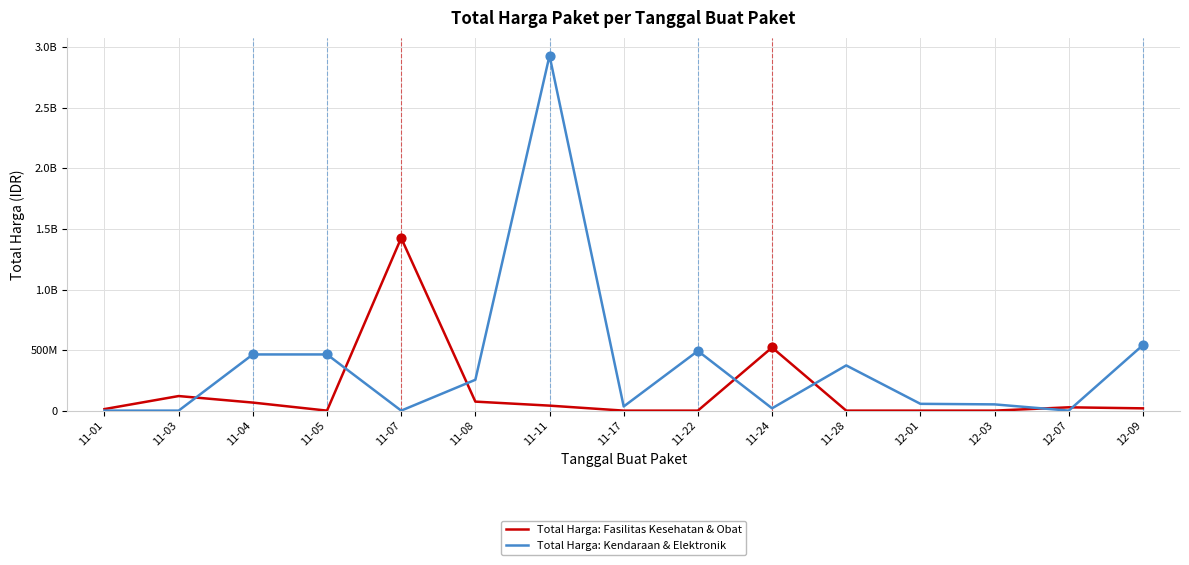

Is the value of Total Harga: Fasilitas Kesehatan & Obat at 12-03 greater than the value of Total Harga: Kendaraan & Elektronik at 11-28?

No